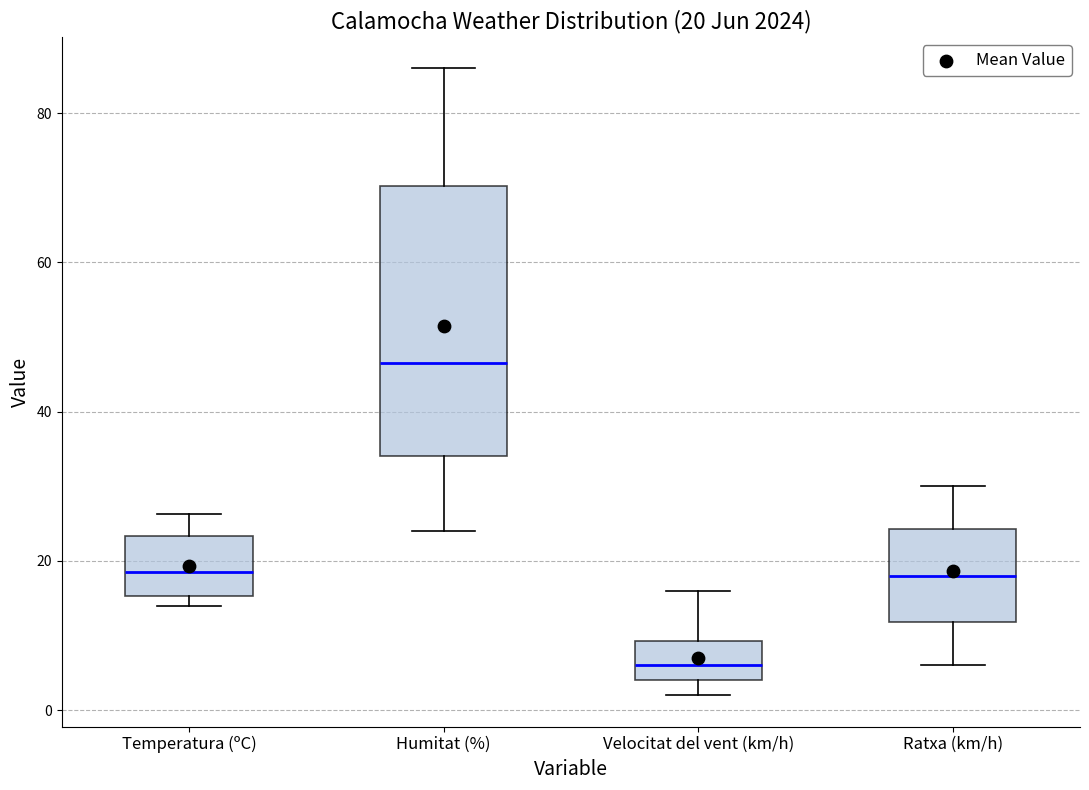

Comparing the boxes themselves (not the whiskers), which one is the tallest?

Humitat (%)